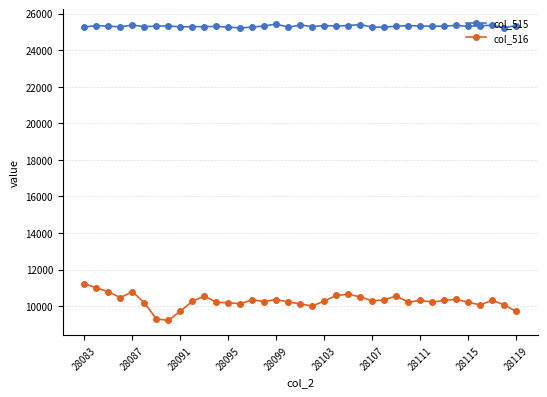

At how many categories does at least one series exceed 15148?

37